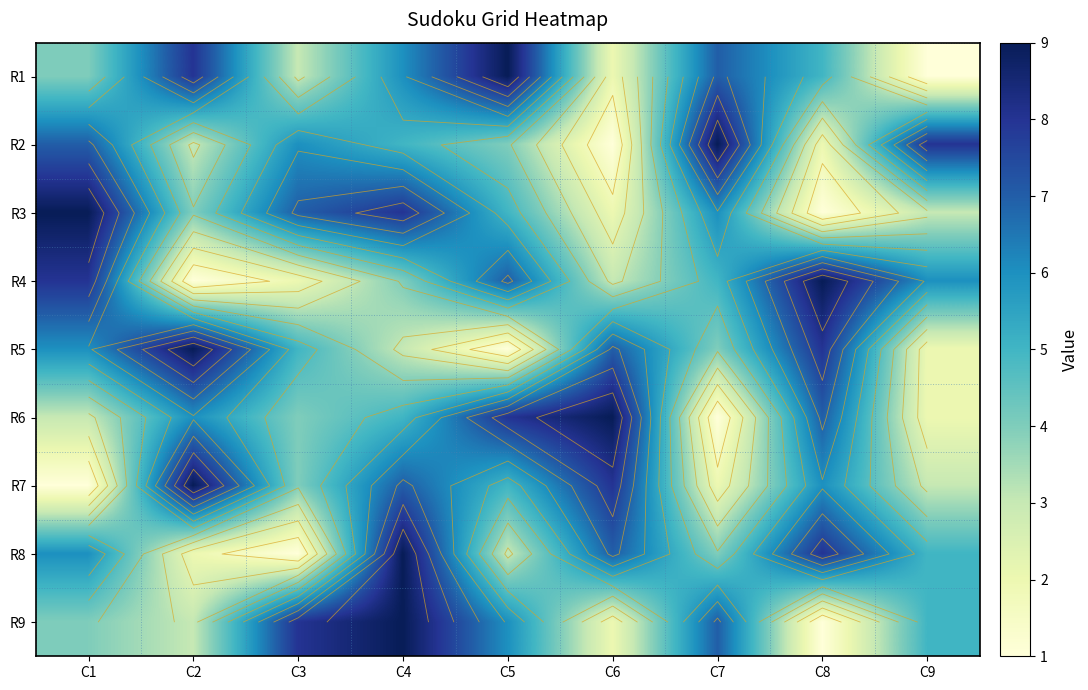

Count the R2 values in the range 3 to 7.

5